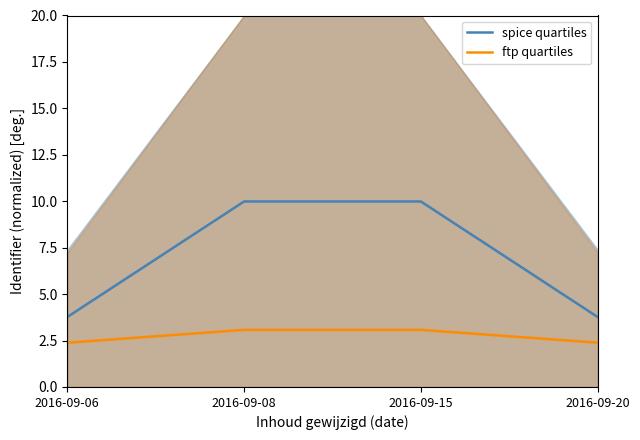

What is the value of the ftp quartiles point at the 2nd from the left?

3.1